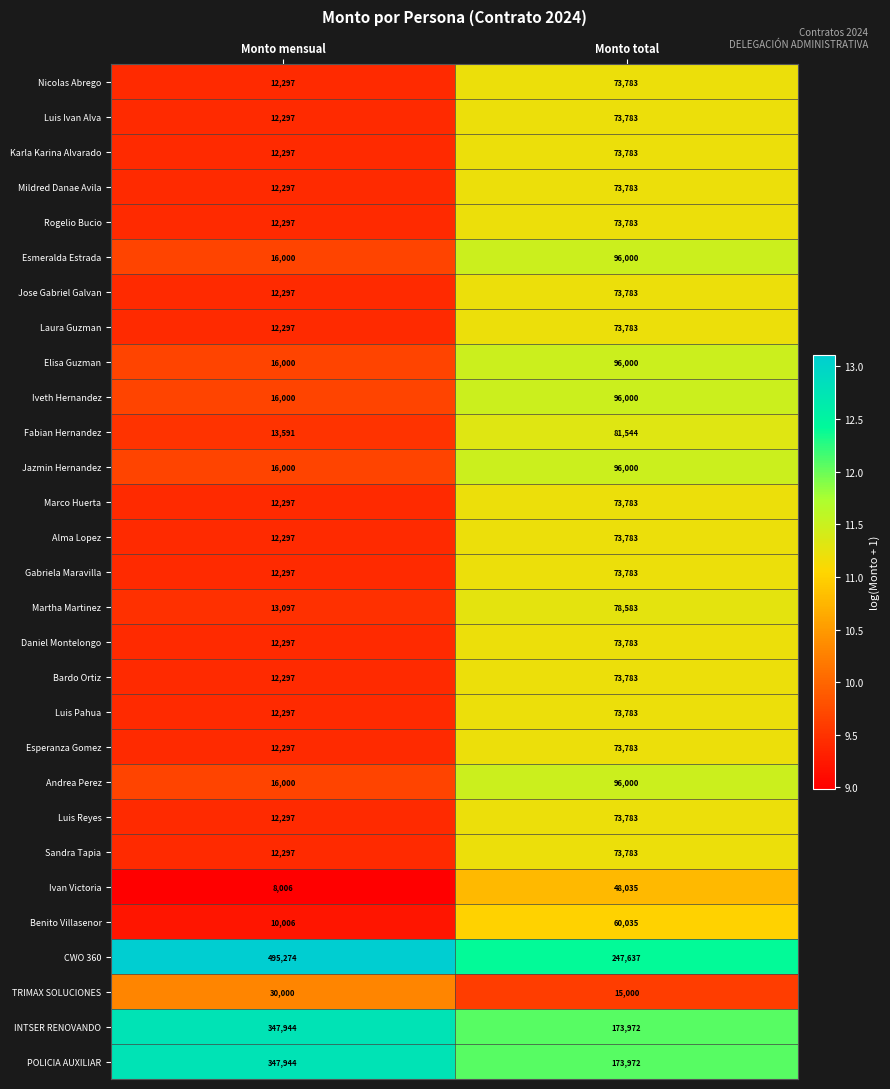

At which label does TRIMAX SOLUCIONES reach its peak?

Monto mensual